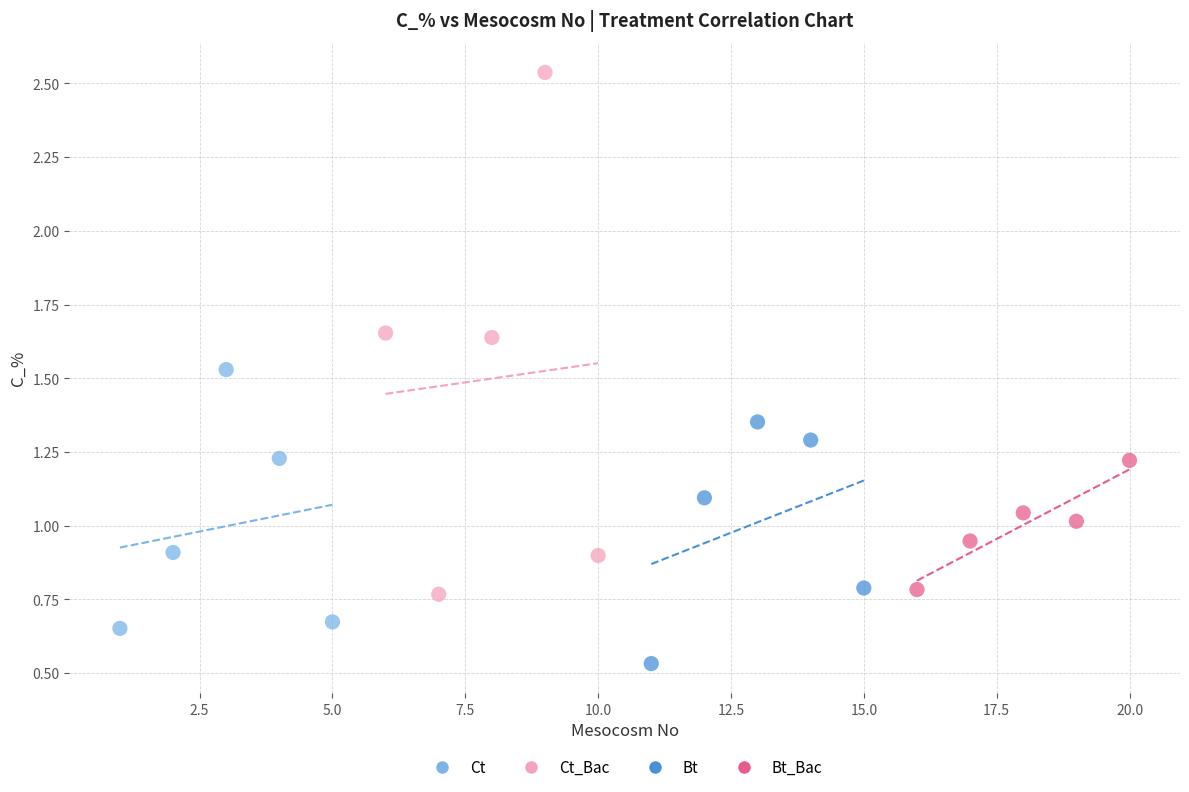

Which series reaches the minimum Y coordinate?

Bt